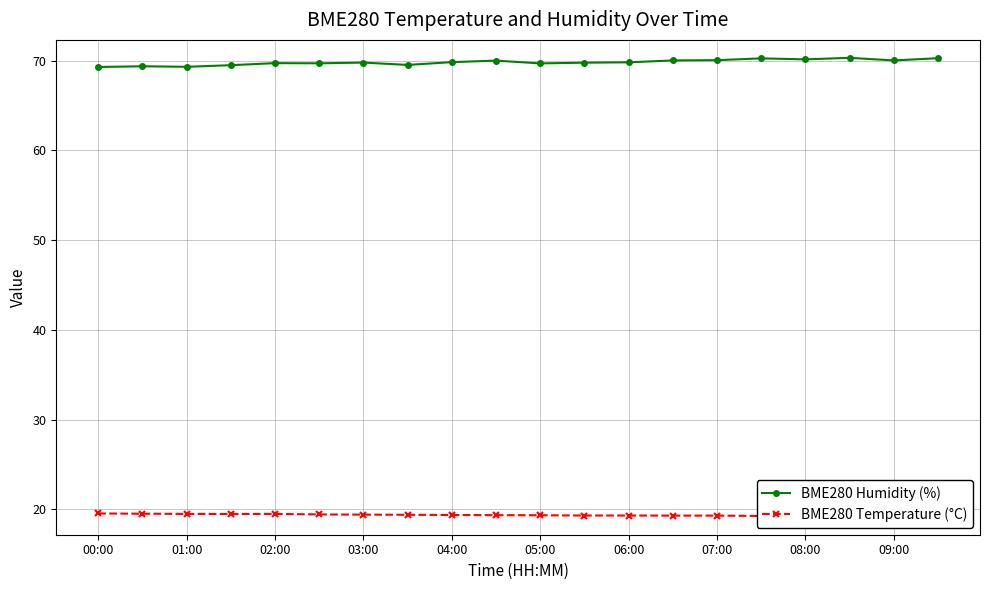

How many data points does each series have?

20